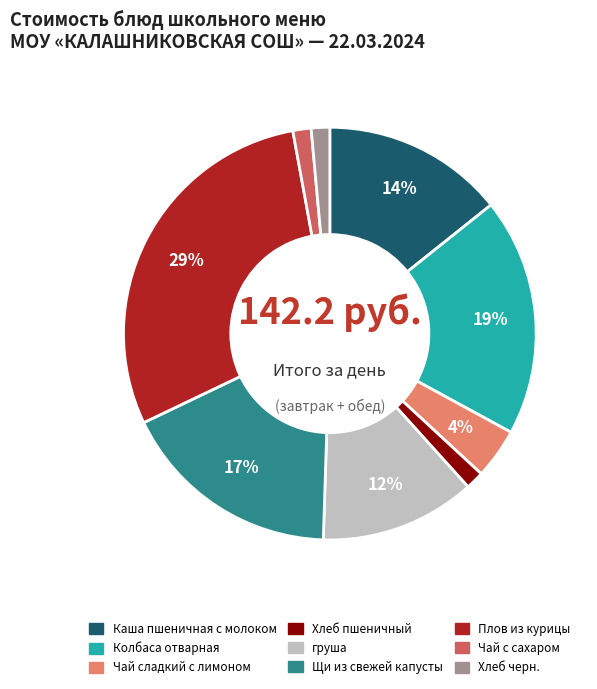

What is the largest slice in the pie chart?

Плов из курицы